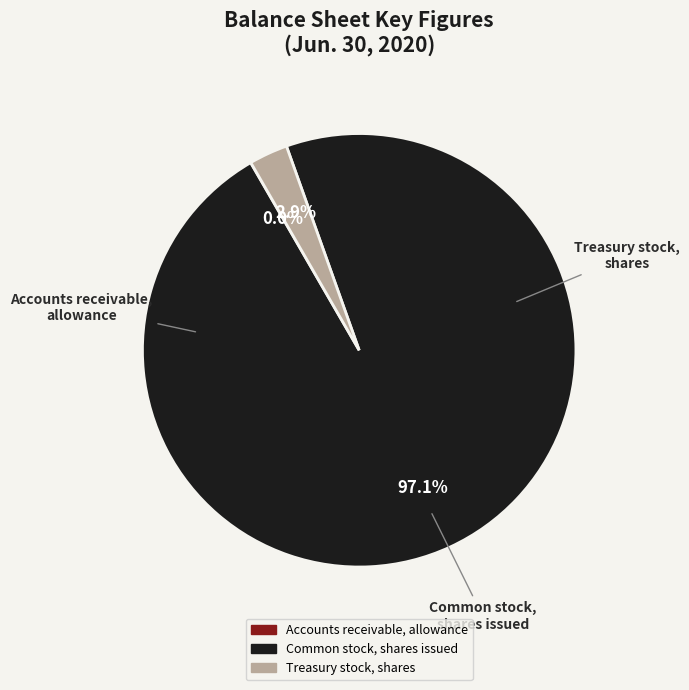

Between Common stock, shares issued and Treasury stock, shares, which is larger?

Common stock, shares issued